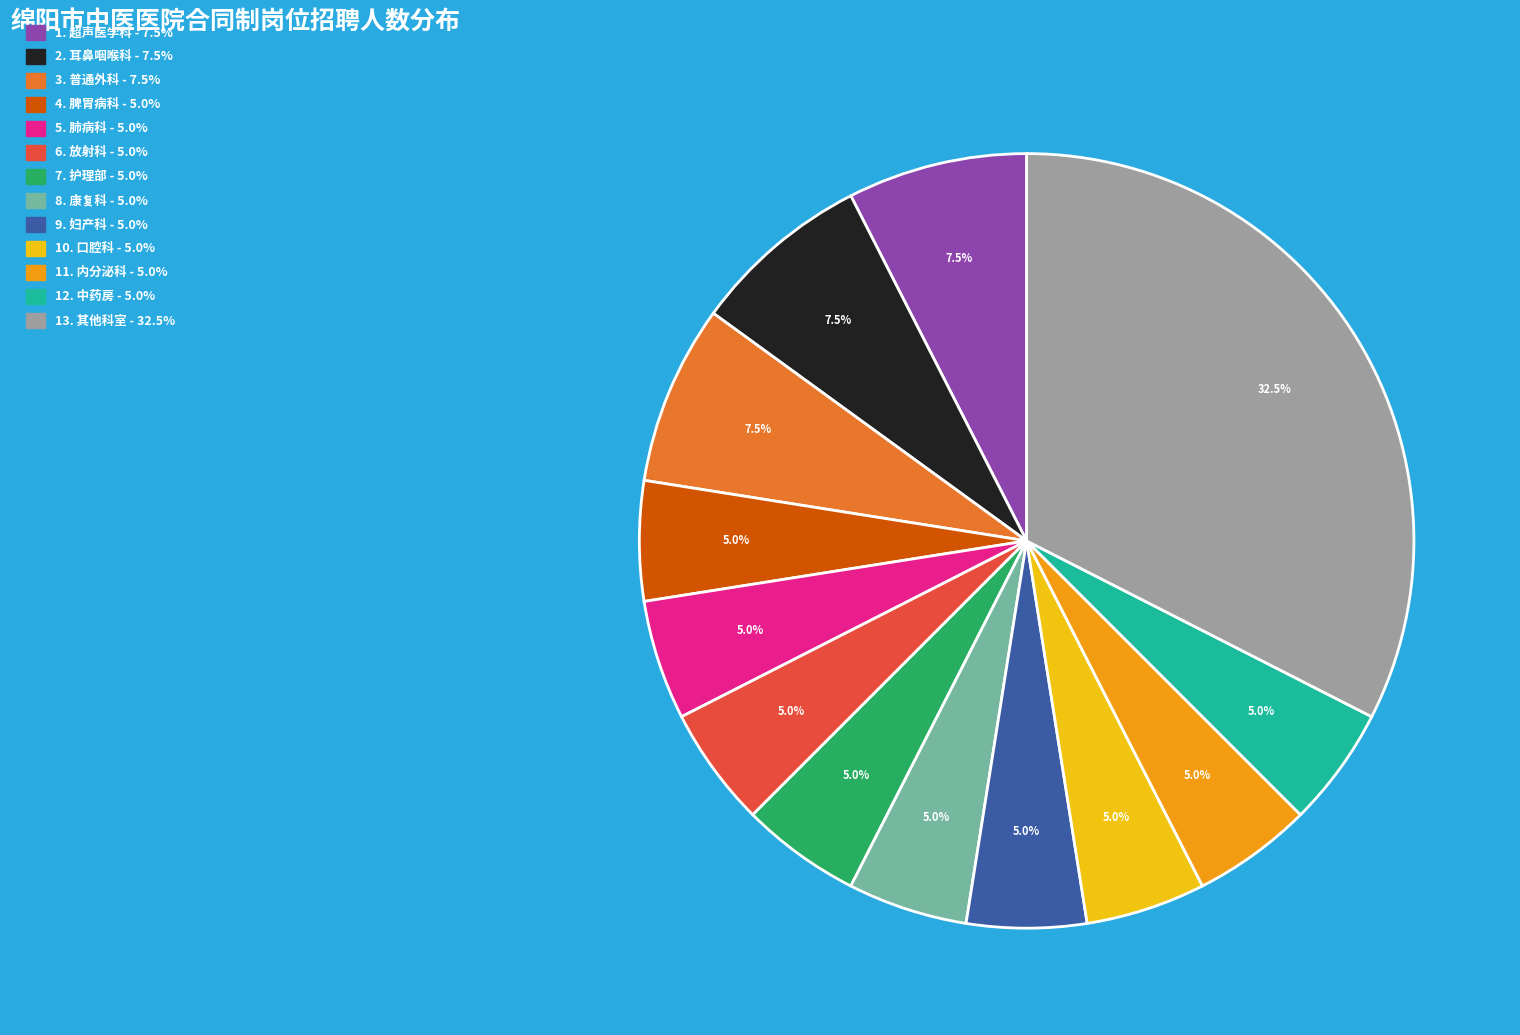

Is there a majority slice in this chart?

No